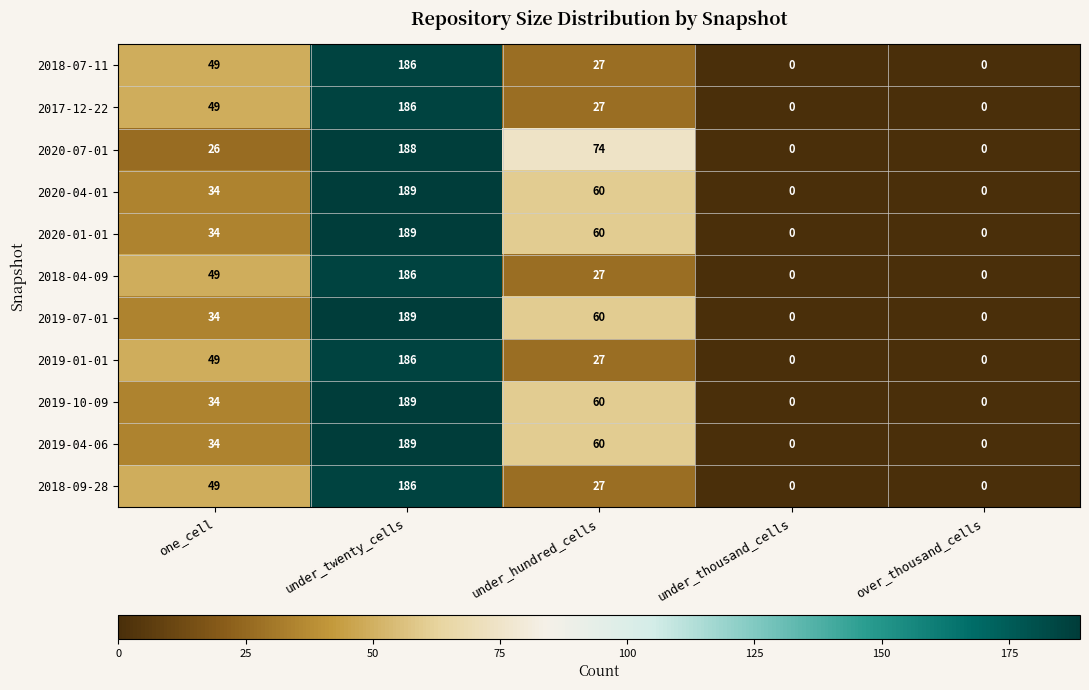

What is the difference between the maximum and minimum values in the 2019-10-09 series?

189